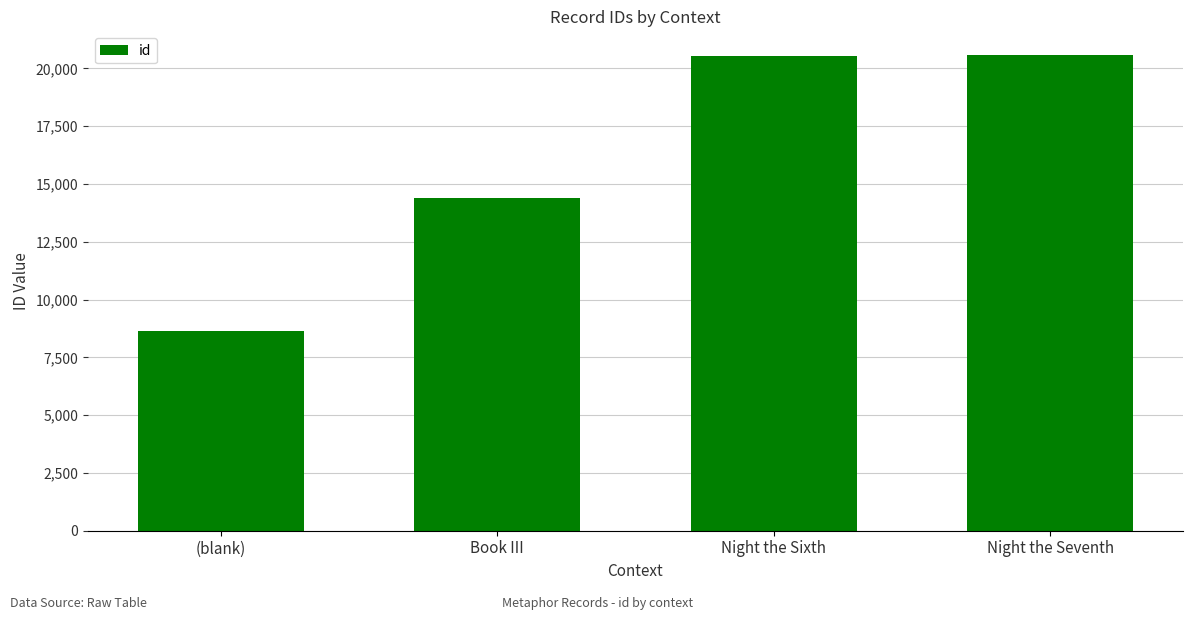

The chart shows a value of 14386 at Book III. True or false?

True